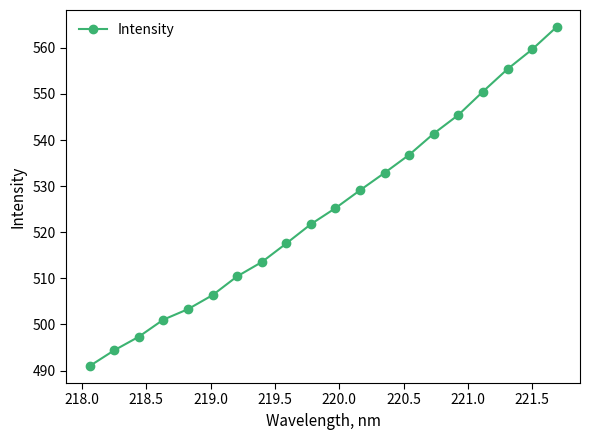

What is the minimum value shown in the chart?

491.0